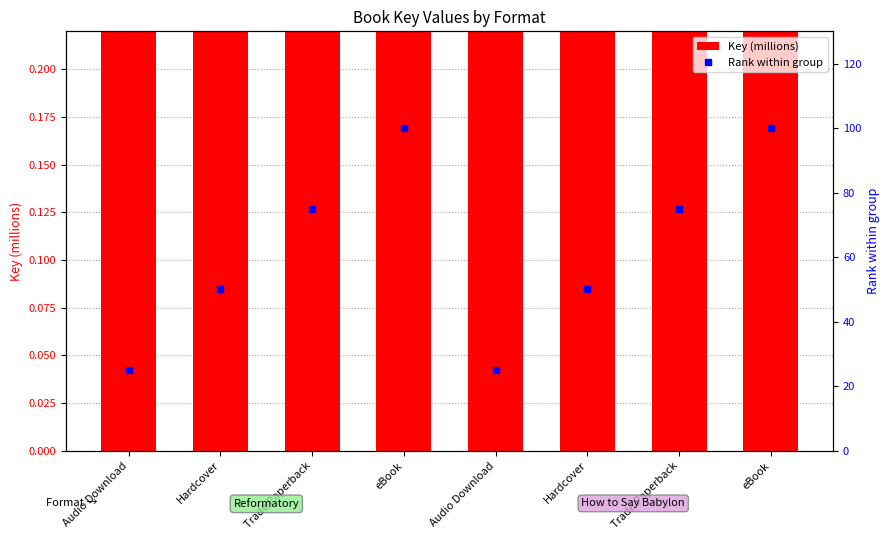

At Hardcover, list the series in order from smallest to largest.

Rank within group, Key (millions)